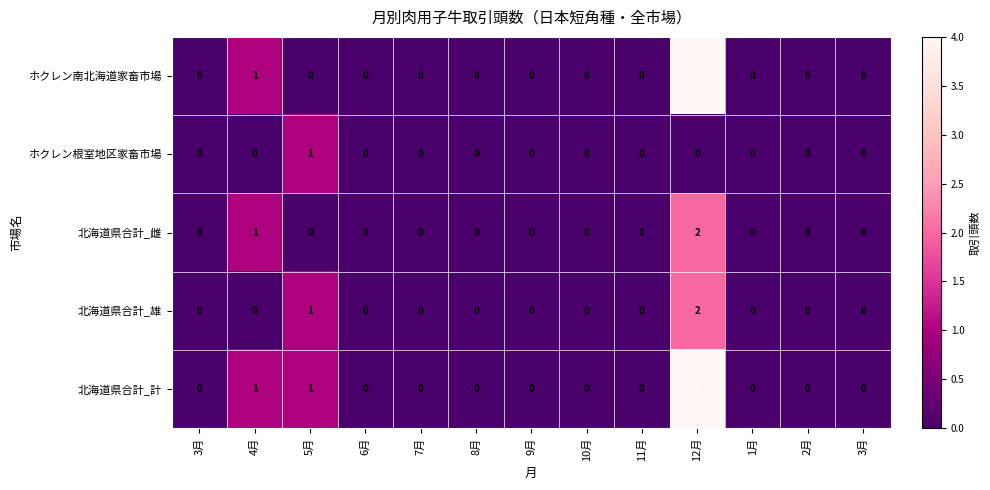

How many series are shown in this chart?

5